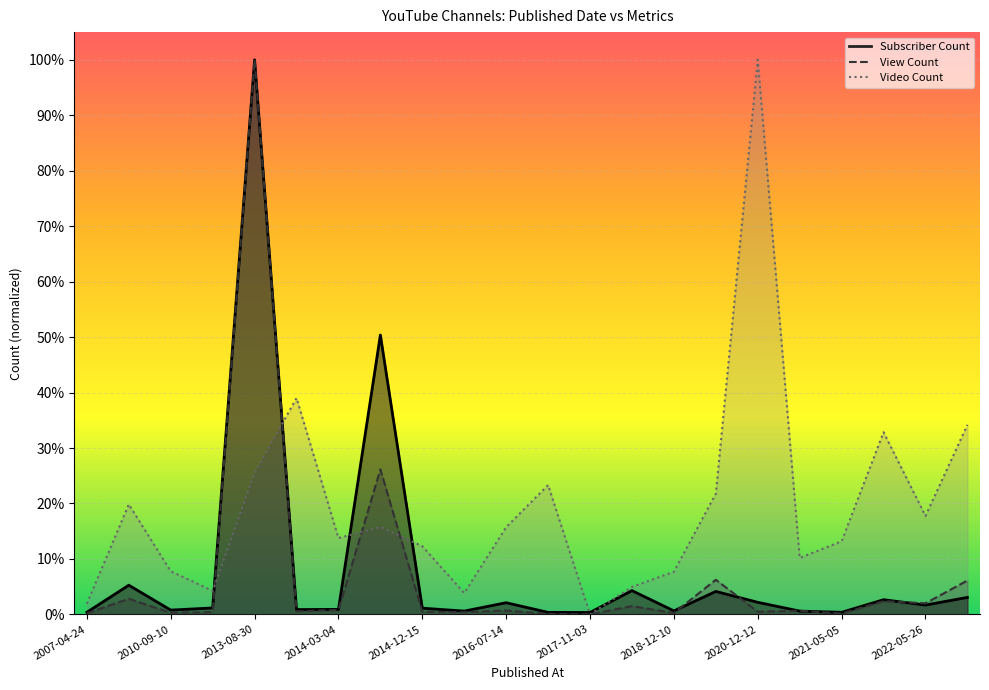

In View Count, how many points are higher than both neighbors (excluding endpoints)?

8